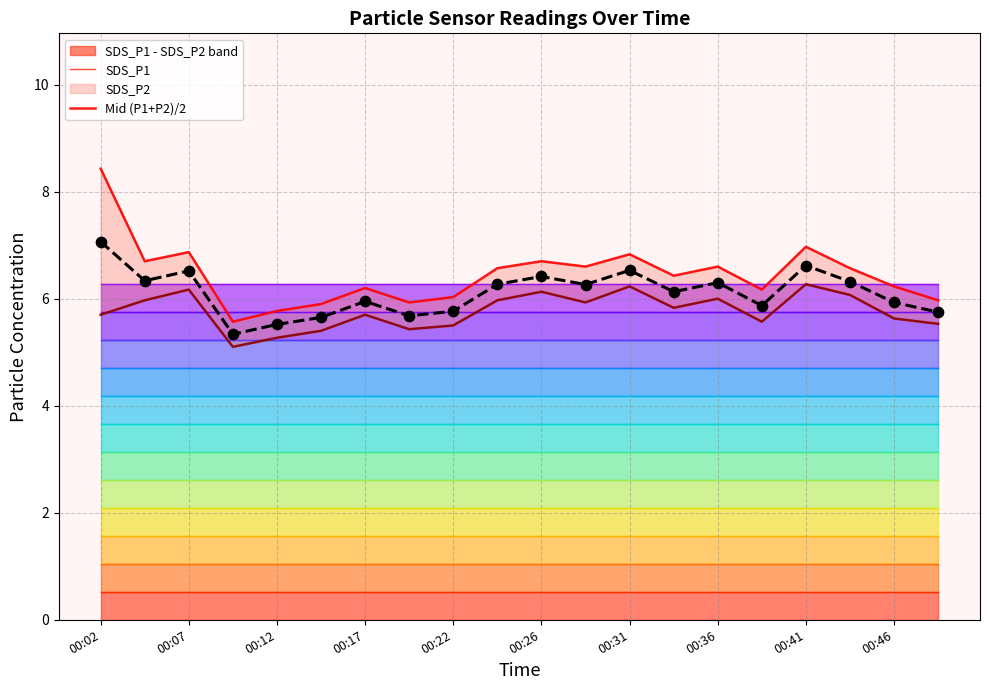

At which category is the sum across all series the highest?

00:02